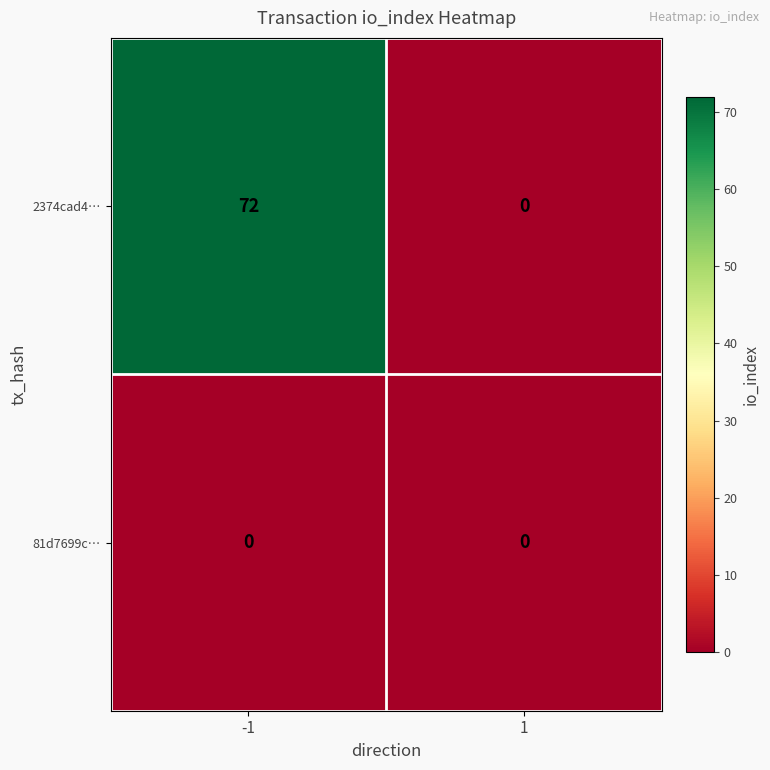

What is the difference between the maximum and minimum values in the 2374cad4… series?

72